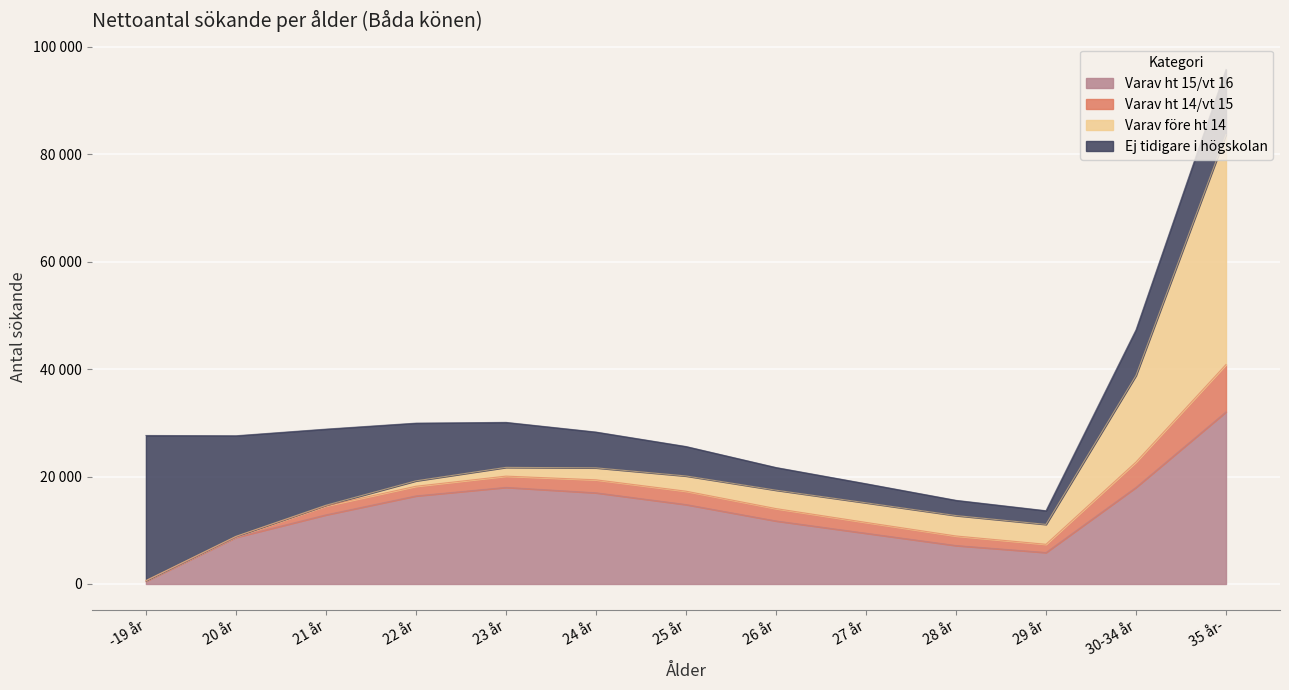

What is the difference between the second highest and second lowest values in the Varav ht 15/vt 16 series?

12120